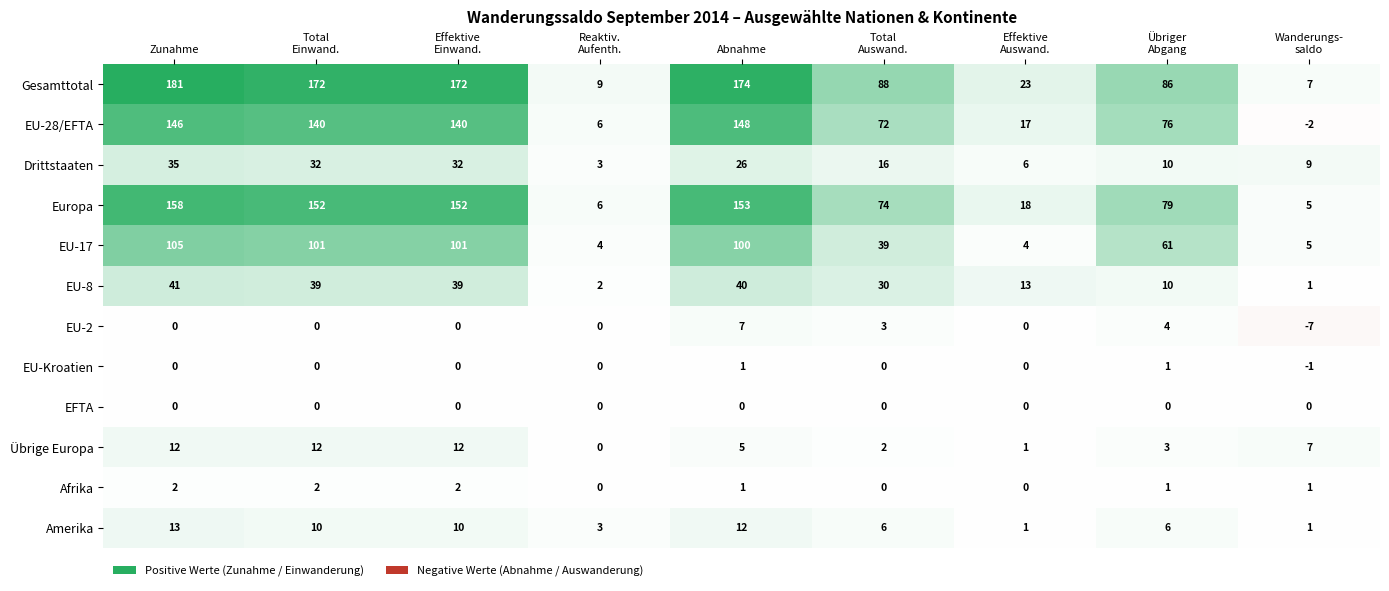

Count the number of categories in the chart.

9